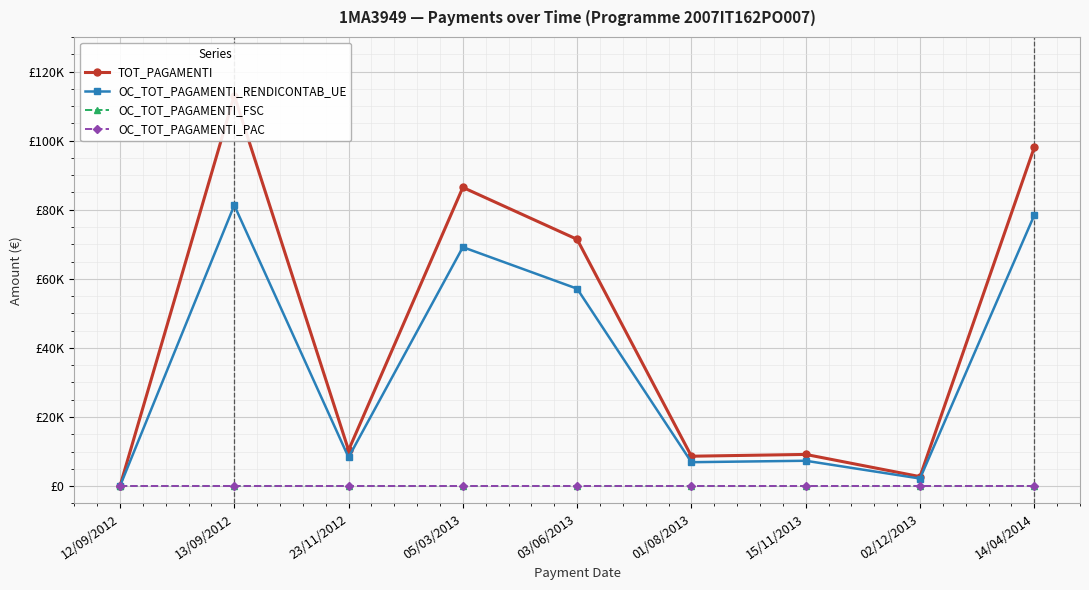

At which label is OC_TOT_PAGAMENTI_RENDICONTAB_UE closest to 40655?

03/06/2013